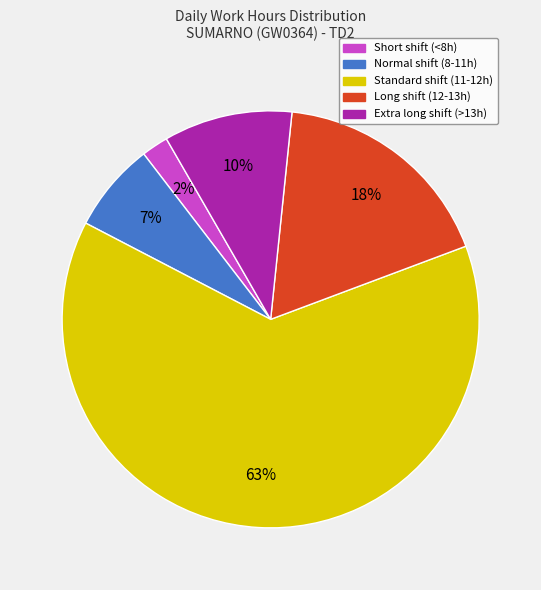

To the nearest percent, what is the difference between the largest and smallest slice percentages?

61%